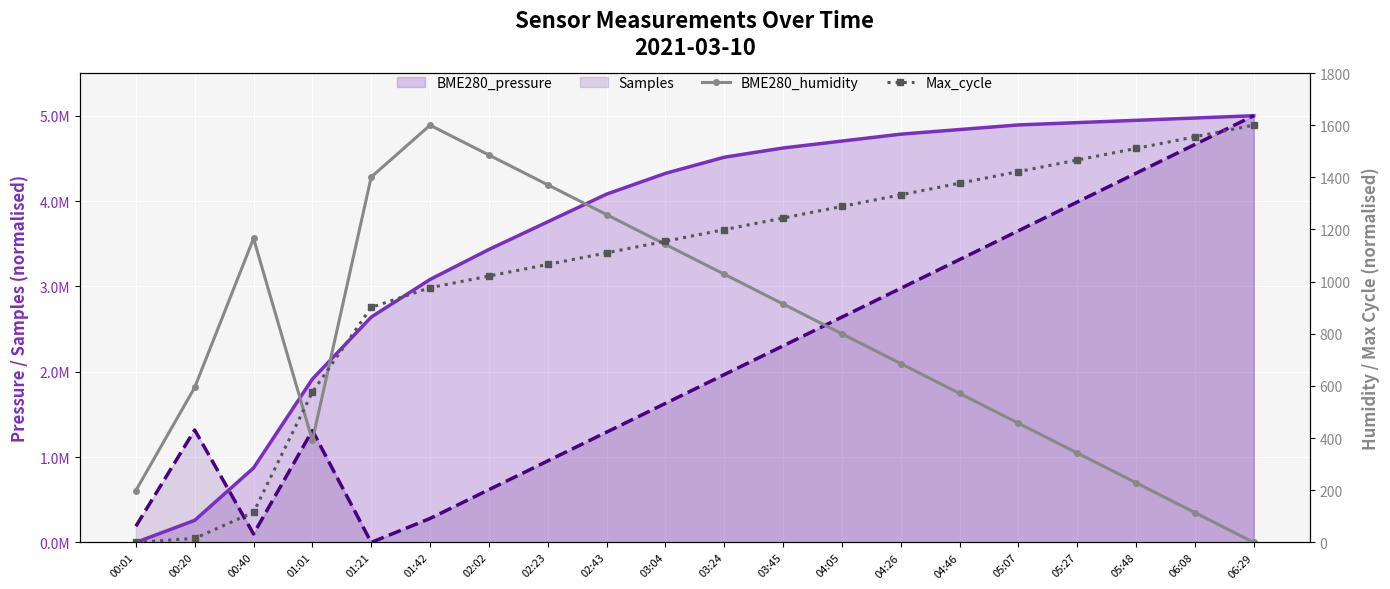

After their last crossing, which series has the higher values: Max_cycle or Samples (line)?

Samples (line)